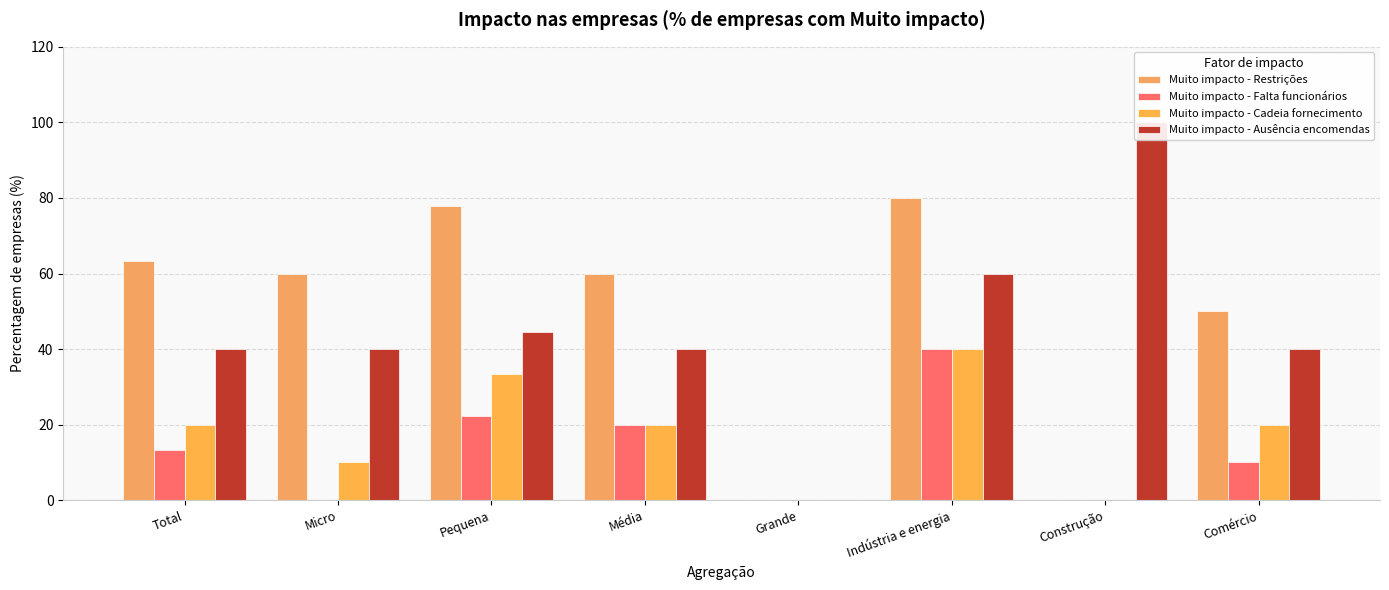

How many bars are there in total?

32